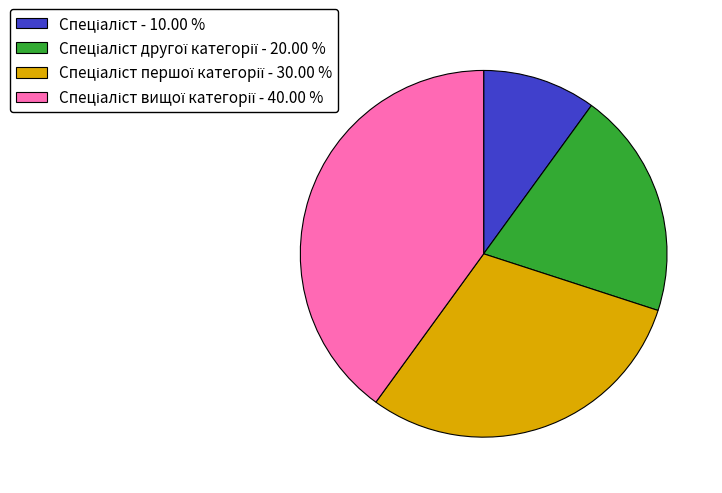

Is there any slice that represents more than half of the pie?

No